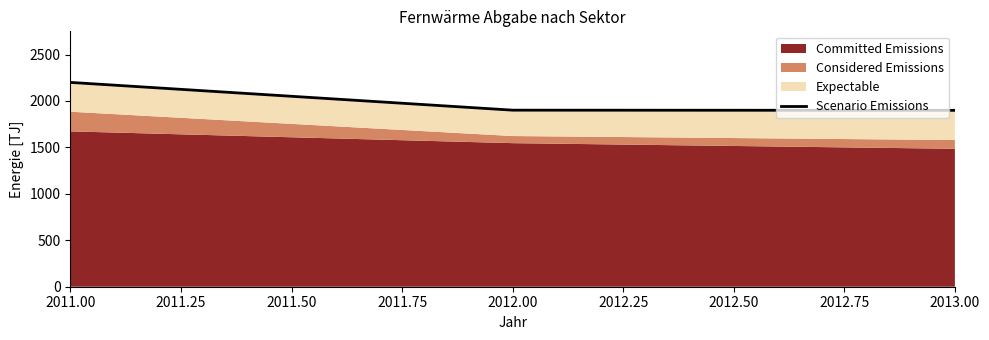

What is the difference between the second highest and minimum values?

1.9